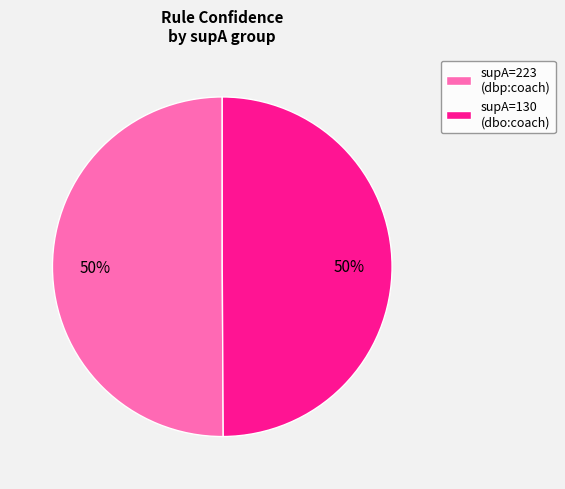

Do supA=223 (dbp:coach) and supA=130 (dbo:coach) together represent more than half of the pie?

Yes